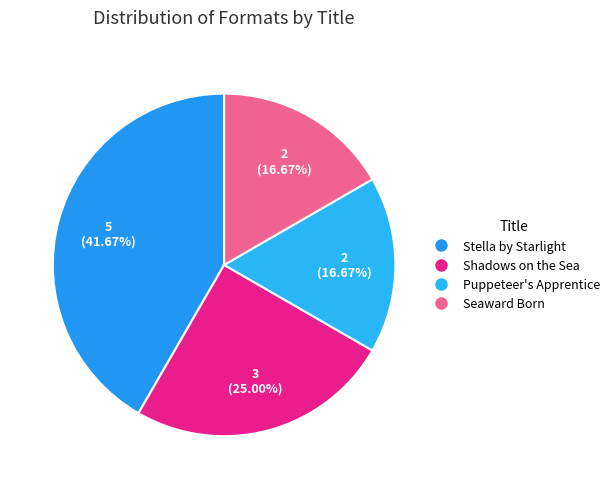

To the nearest percent, what percentage of the pie is Seaward Born?

17%